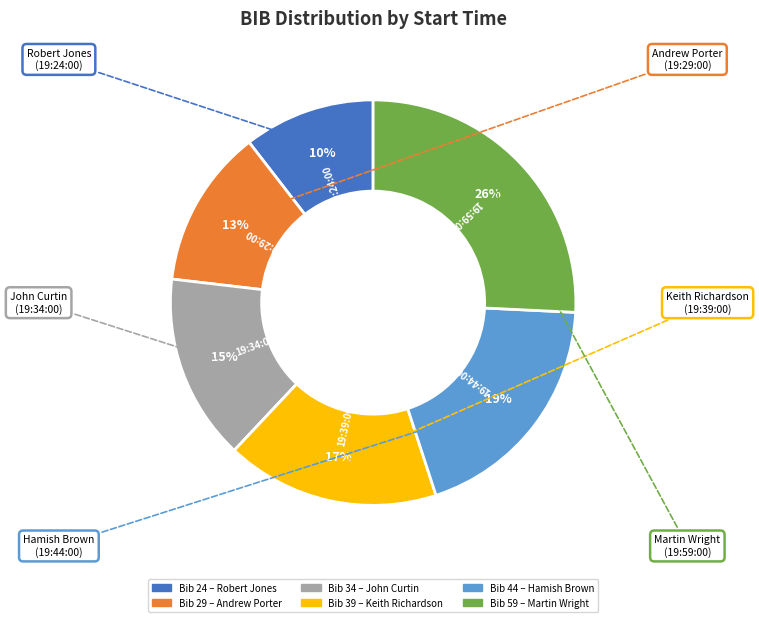

To the nearest percent, what is the average slice percentage?

17%